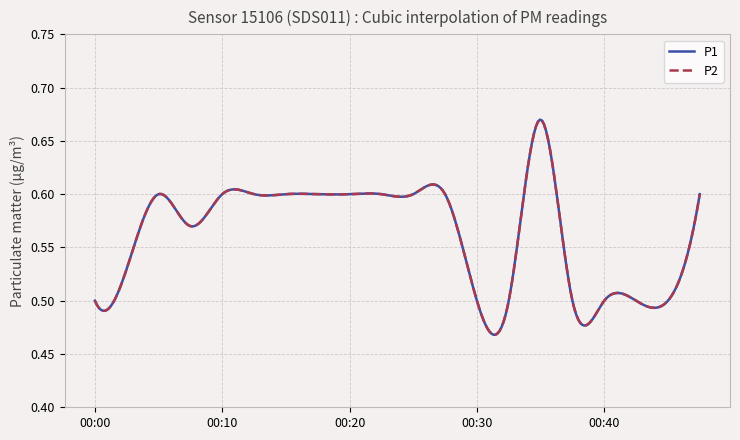

True or false: P2 and P1 cross at least once.

False